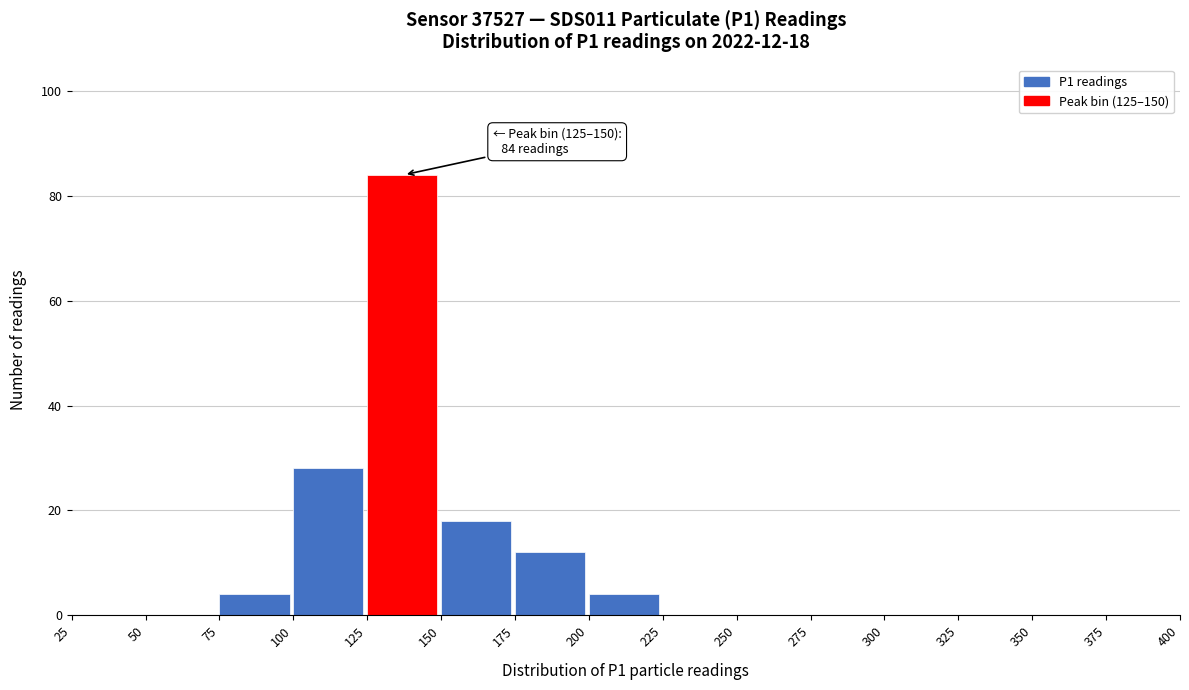

Which range on the x-axis has the tallest bar?

125 to 150